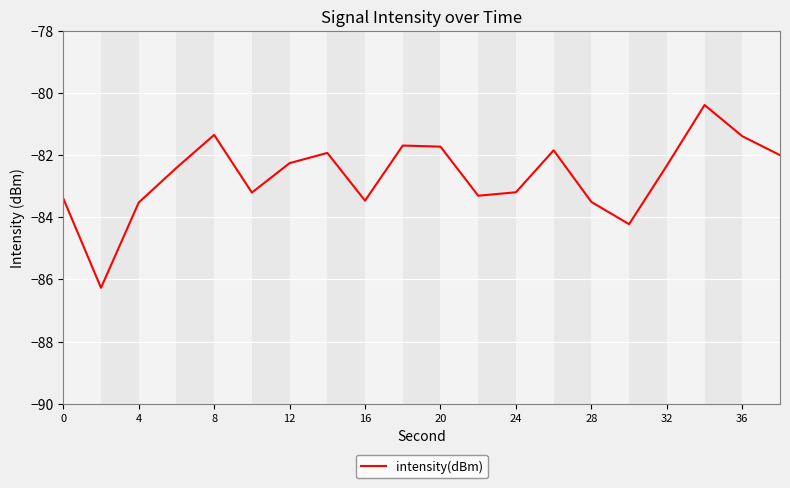

Reading right to left, transcribe all the data shown in this chart.

-82.0	-81.4	-80.4	-82.3	-84.2	-83.5	-81.8	-83.2	-83.3	-81.7	-81.7	-83.5	-81.9	-82.3	-83.2	-81.4	-82.4	-83.5	-86.3	-83.4